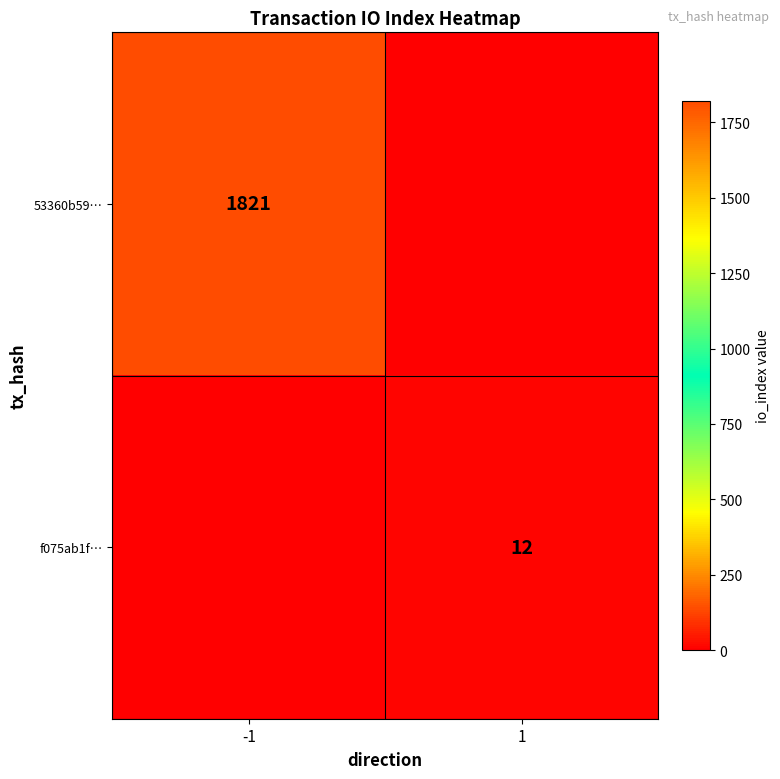

At which category does the chart reach its peak across all series?

-1